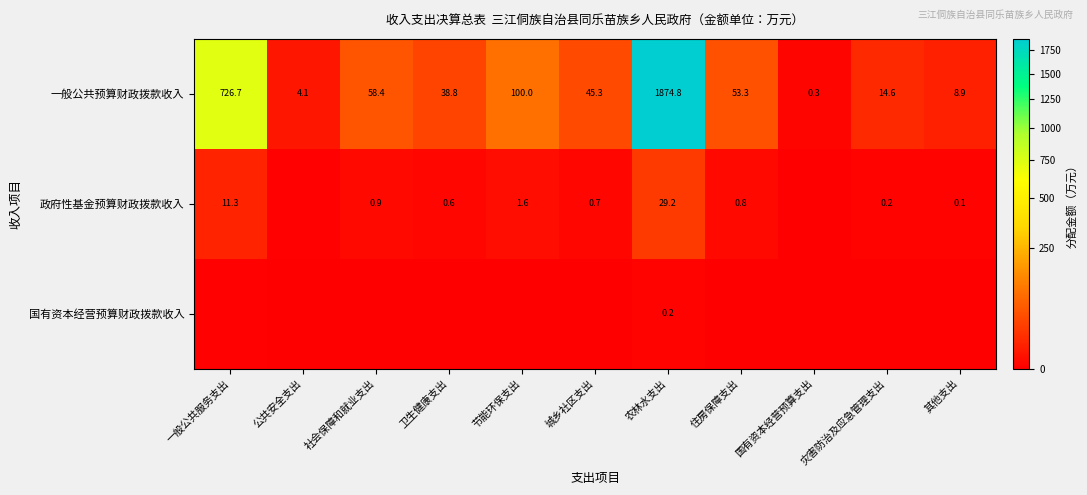

List the labels in order of 一般公共预算财政拨款收入 value, smallest first.

国有资本经营预算支出, 公共安全支出, 其他支出, 灾害防治及应急管理支出, 卫生健康支出, 城乡社区支出, 住房保障支出, 社会保障和就业支出, 节能环保支出, 一般公共服务支出, 农林水支出